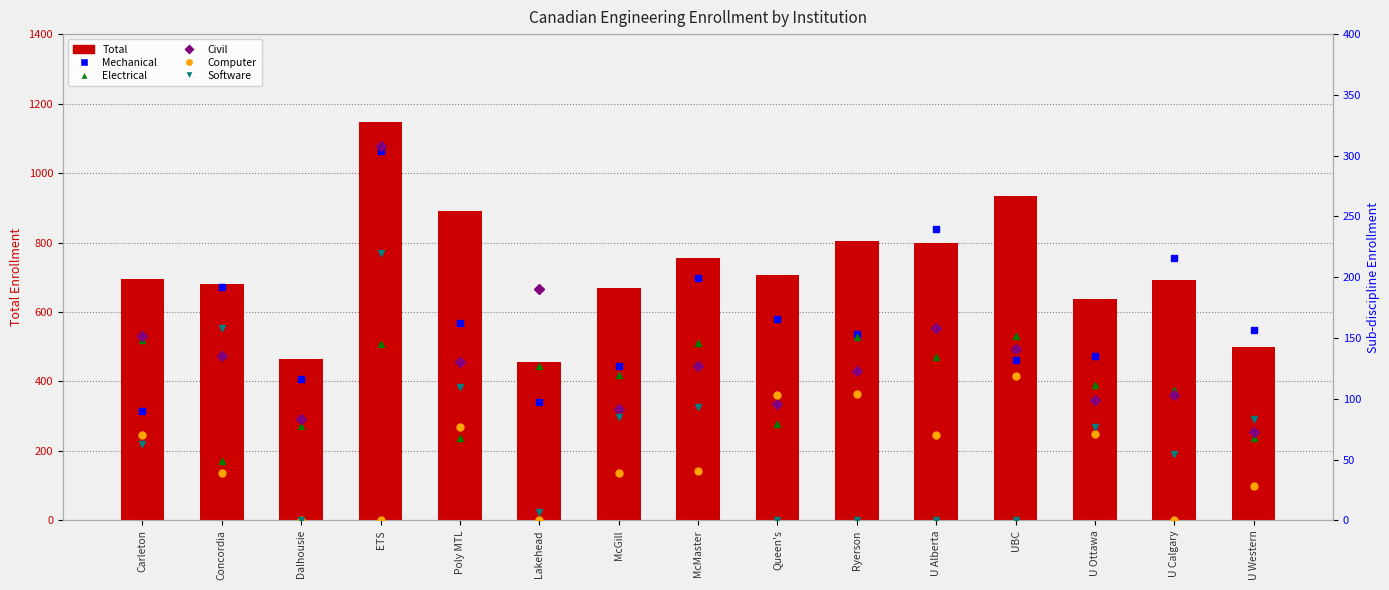

What position from the left is U Calgary?

14